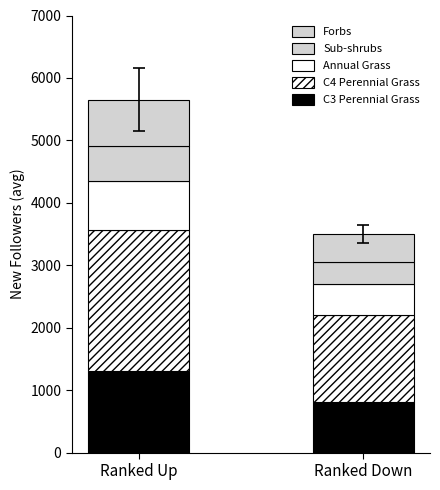

At which category is the sum across all series the highest?

Ranked Up